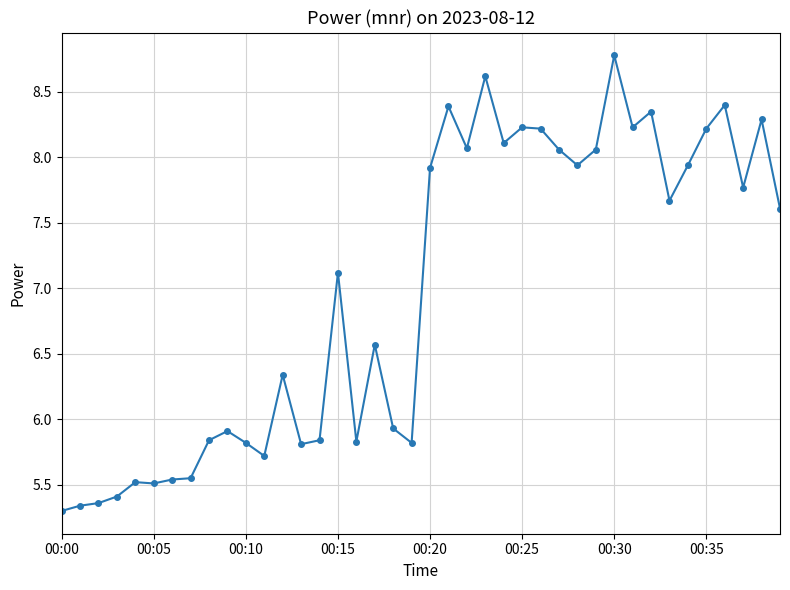

What is the value of the 26th point from the left?

8.2